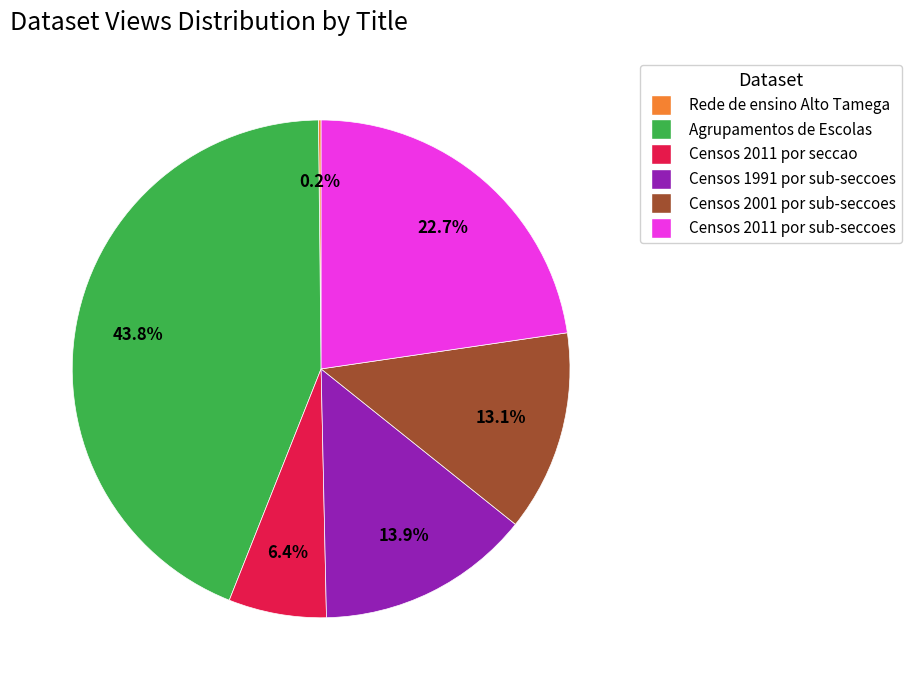

Does any single category account for the majority?

No